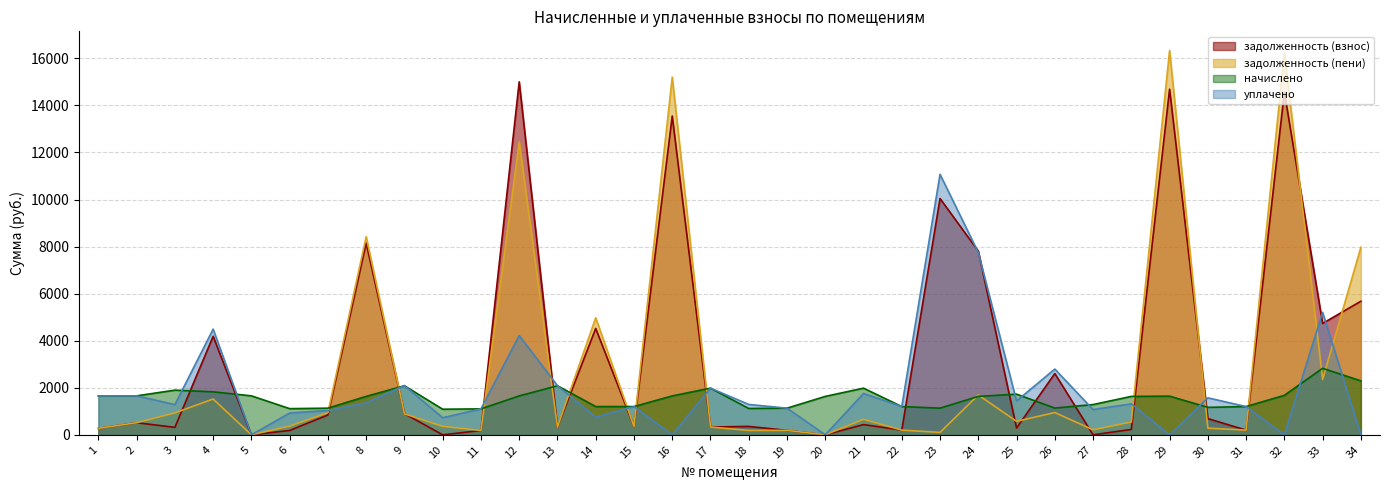

How many values in the задолженность (пени) series are below 544?

17